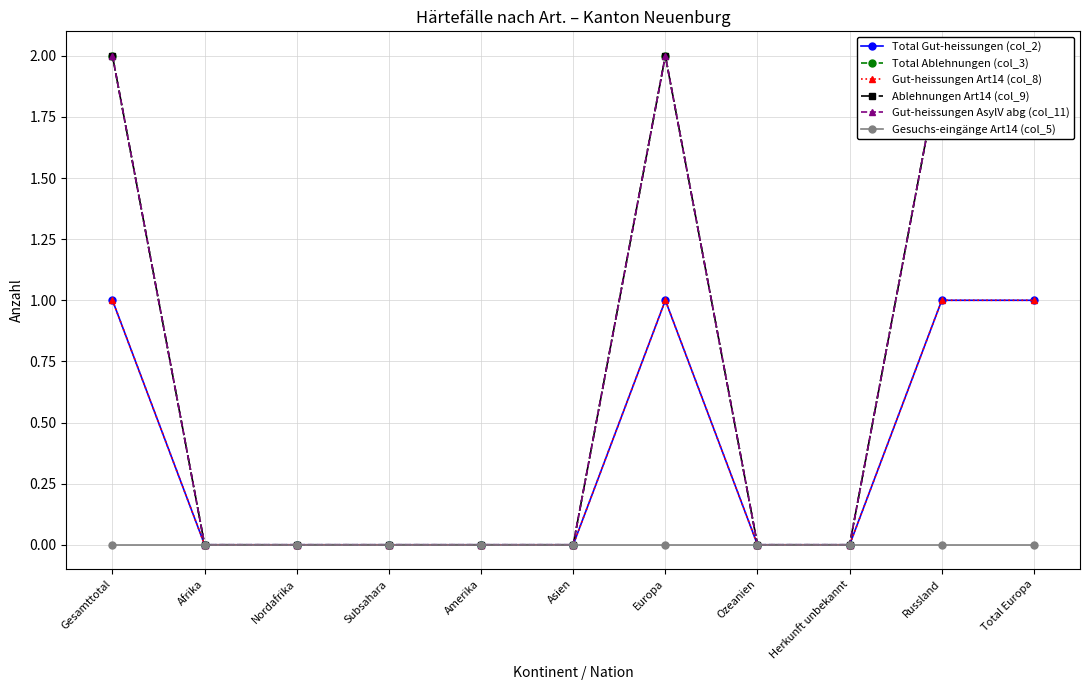

At how many categories does at least one series exceed 1?

4